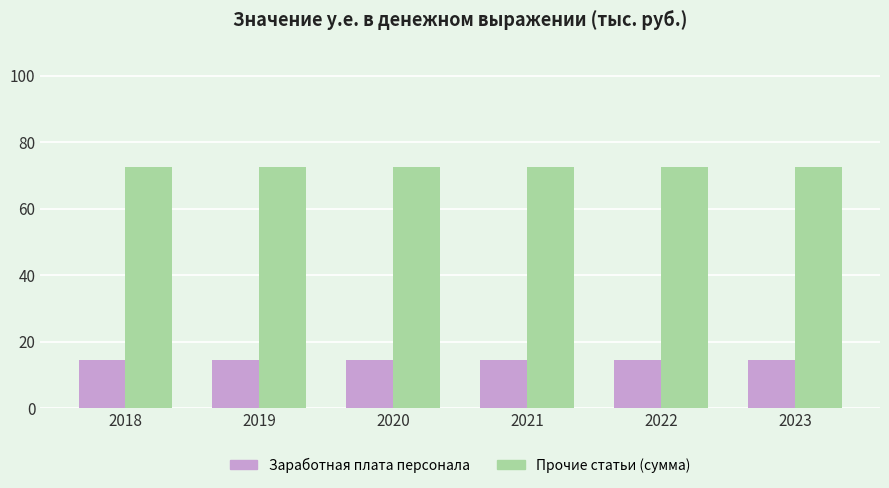

At 2021, list the series in order from largest to smallest.

Прочие статьи (сумма), Заработная плата персонала